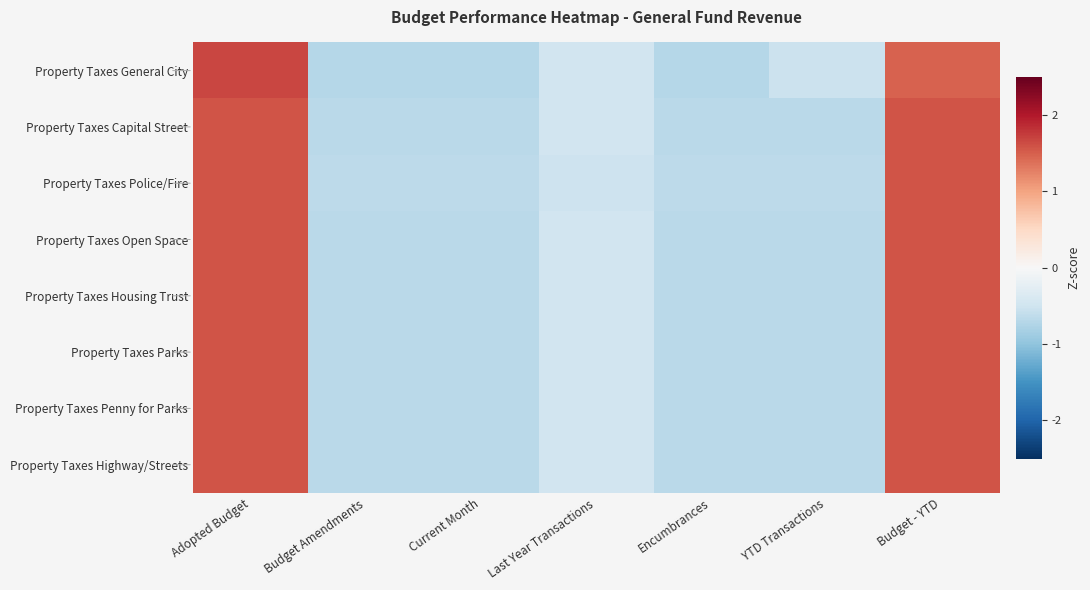

At which category is the sum across all series the highest?

Adopted Budget